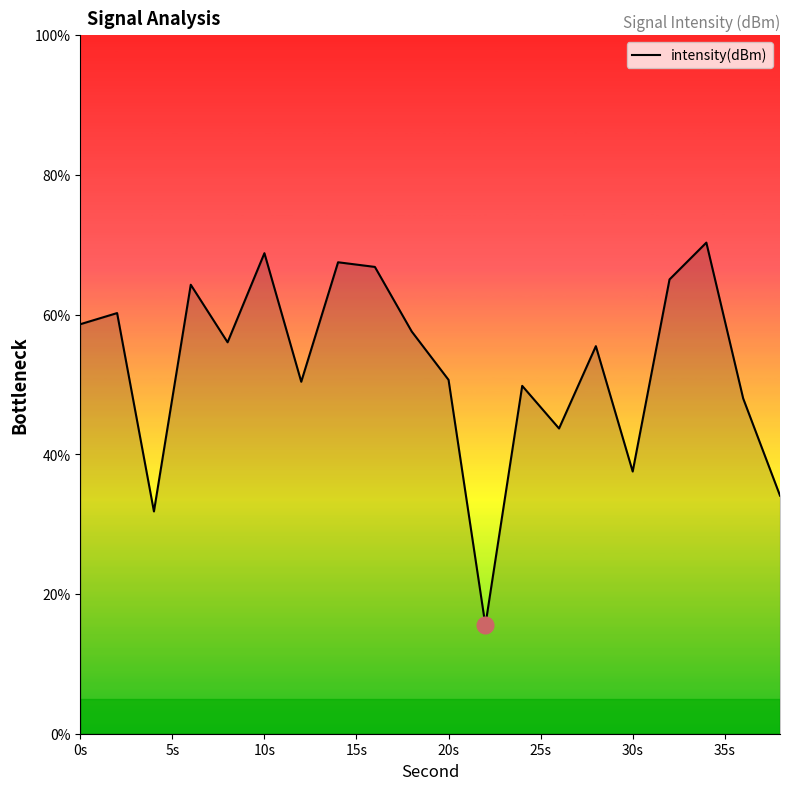

What is the minimum value shown in the chart?

15.5